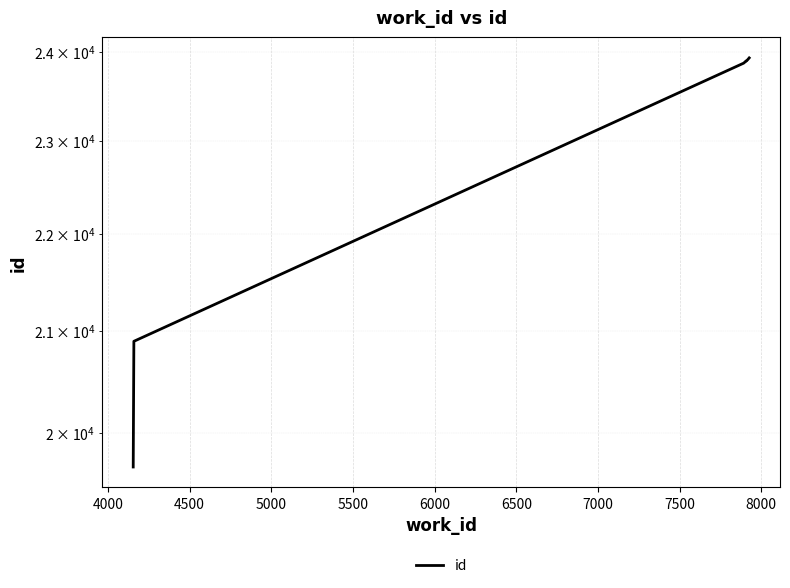

What is the smallest value displayed?

19677